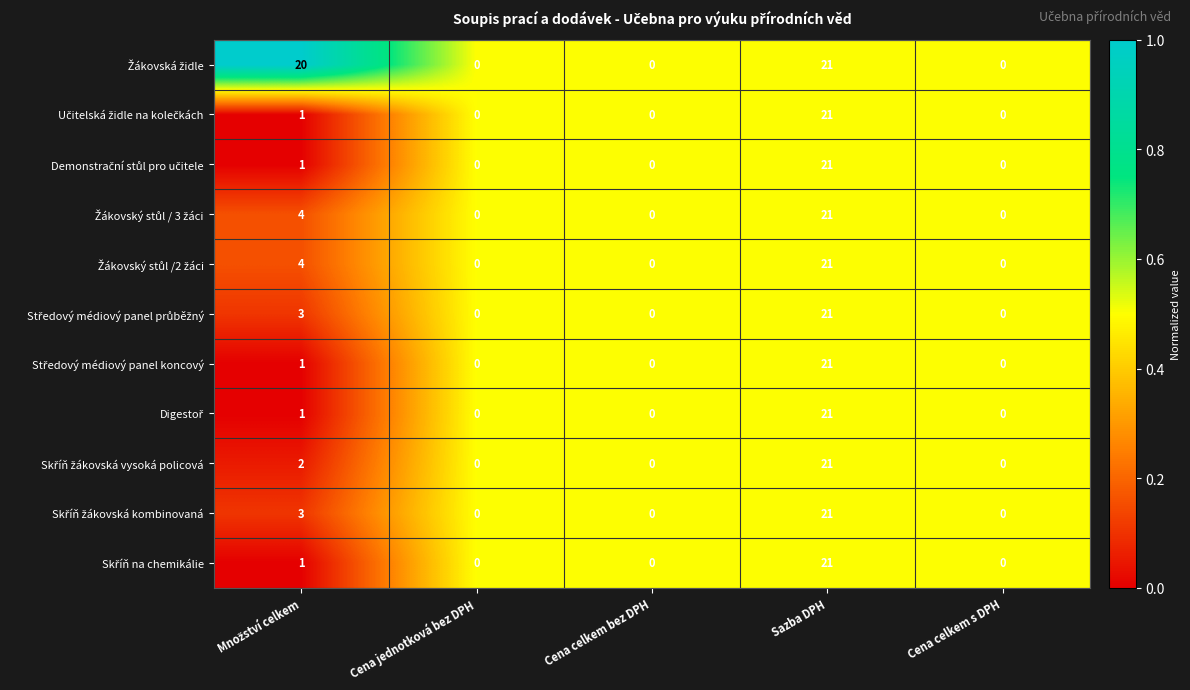

Which label corresponds to the largest value in the chart?

Sazba DPH